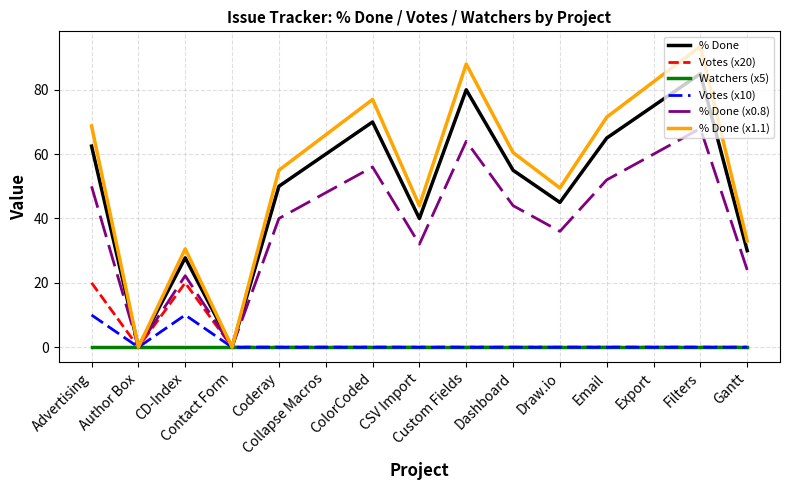

How many series are shown in this chart?

6